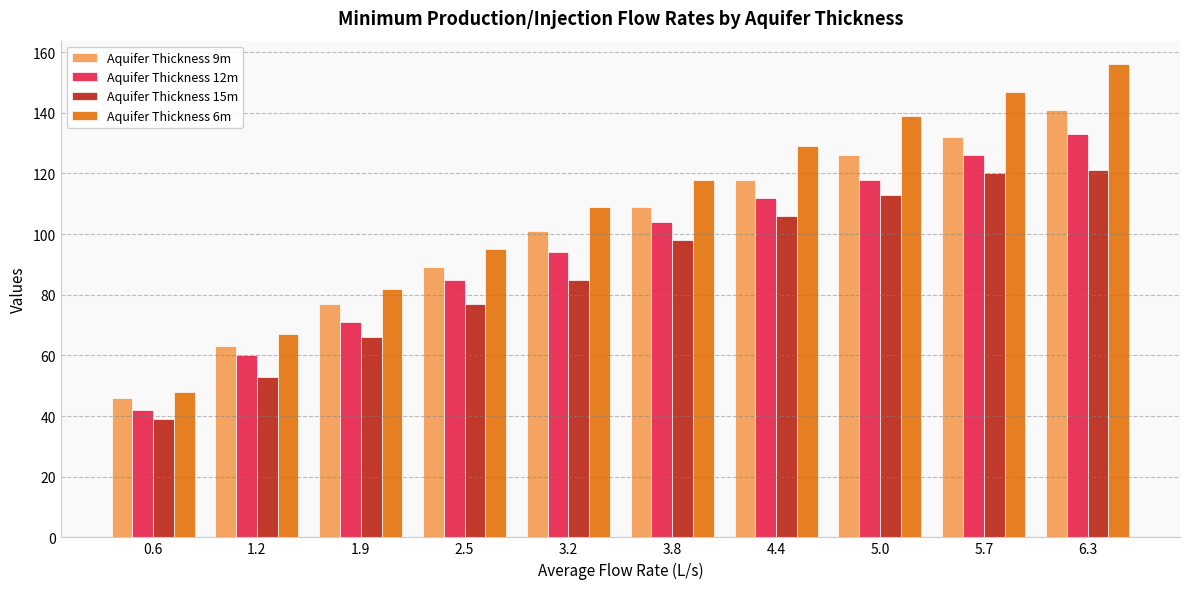

Which series has the largest total across all categories?

Aquifer Thickness 6m